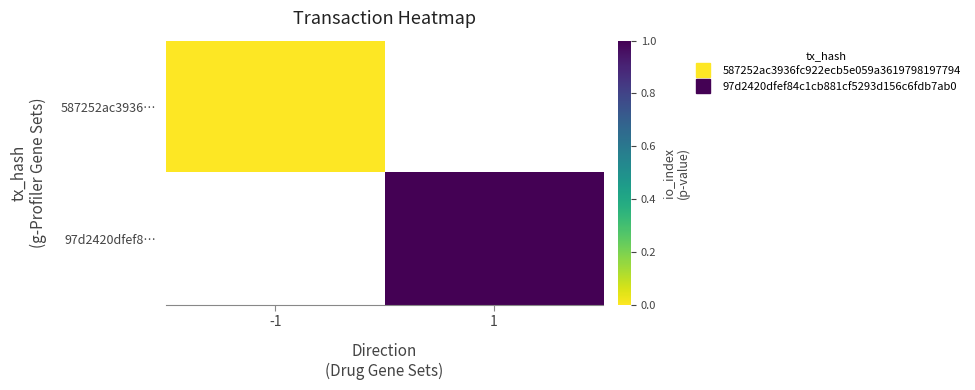

What is the maximum value shown in the chart?

1.0